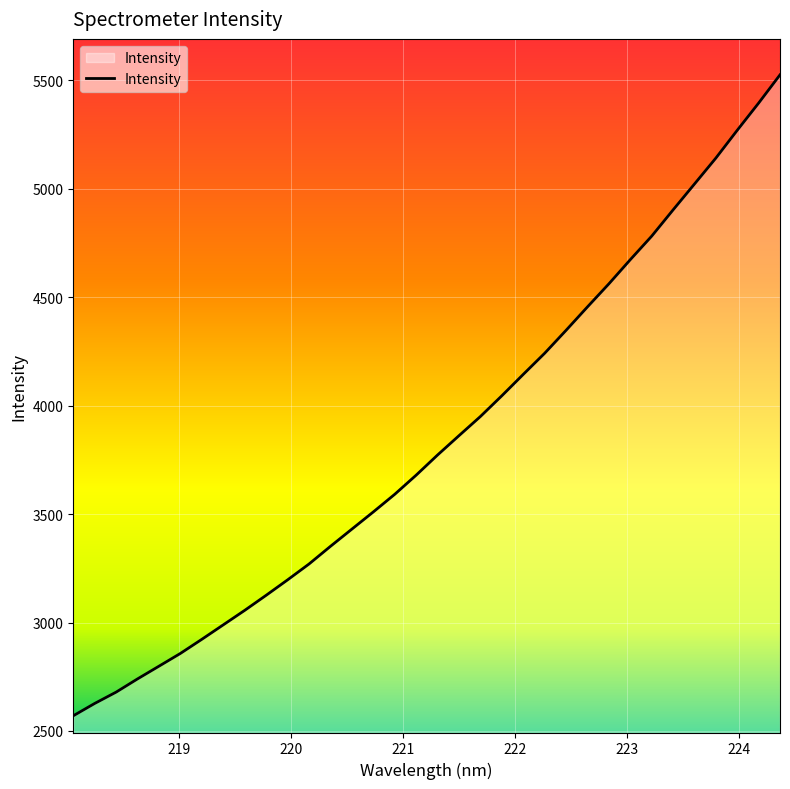

True or false: the data has more than 0 interior local peaks.

False